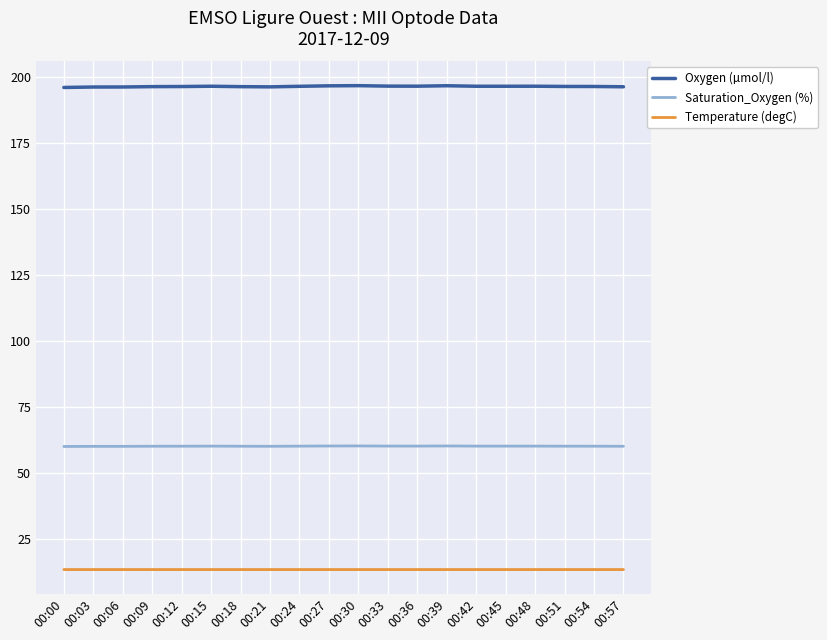

Which series has the widest spread of values?

Oxygen (µmol/l)